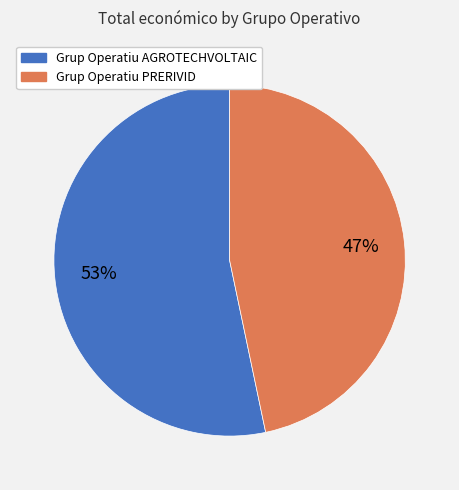

How many slices are in this pie chart?

2